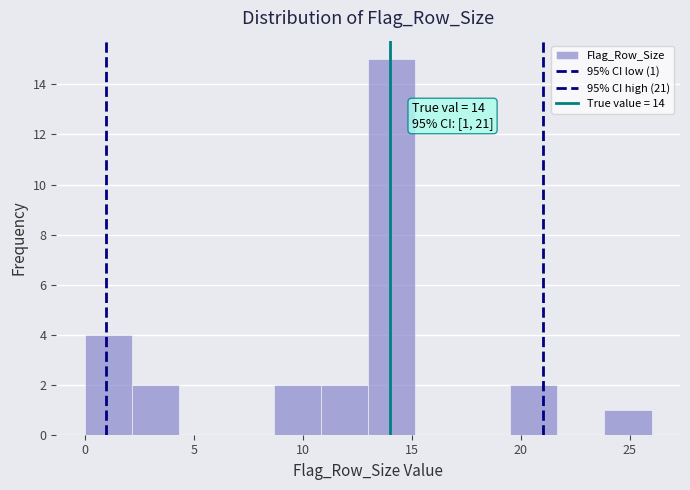

Over which range of the x-axis is the bar tallest?

13.0 to 15.0